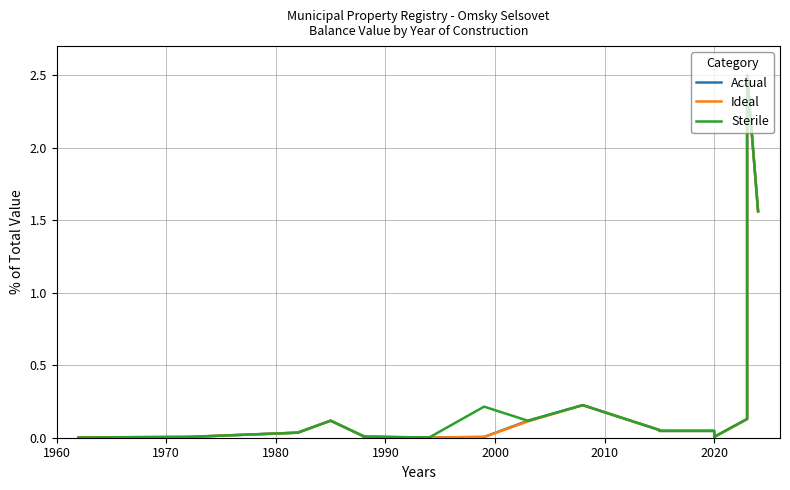

Is it true that Sterile equals 2.4 at 19?

False